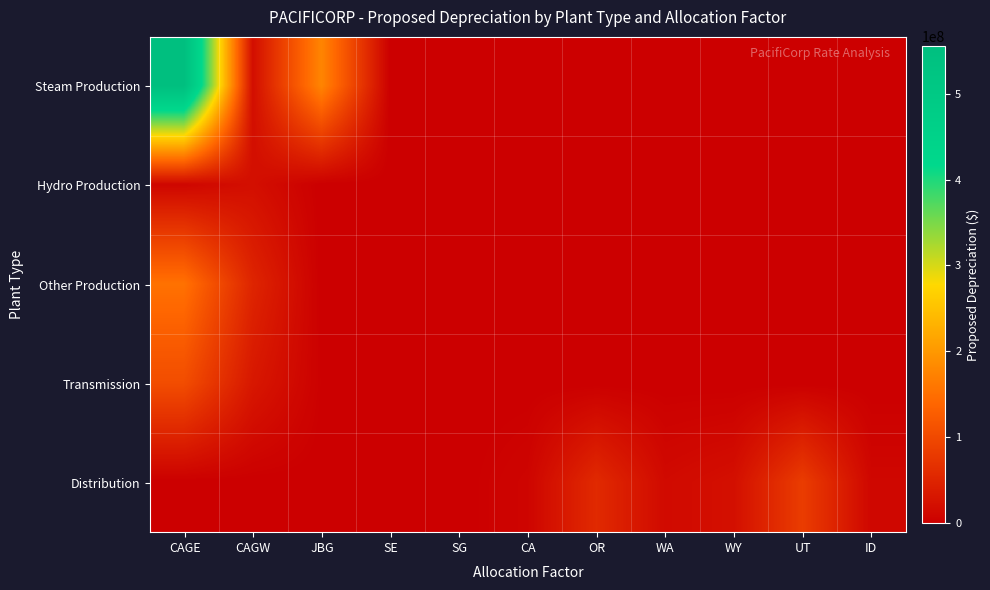

Which series has the largest total across all categories?

Steam Production